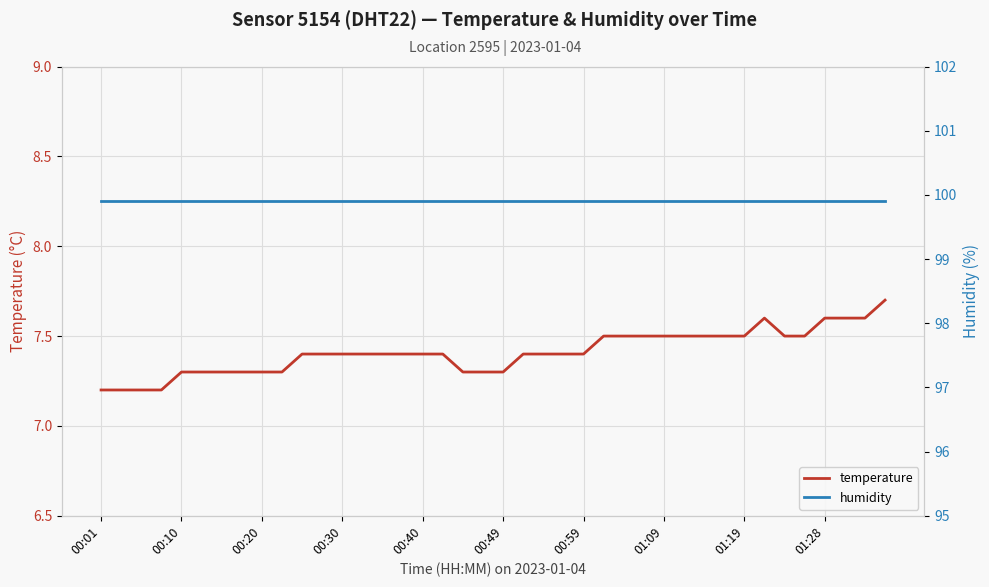

Which category has the highest value across all series?

00:01